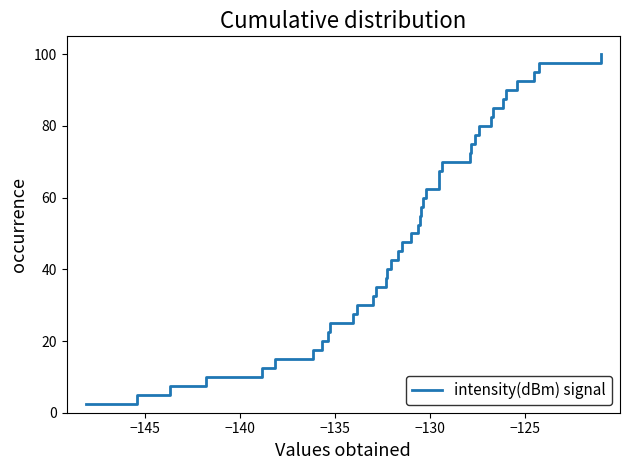

What is the minimum value shown in the chart?

2.5